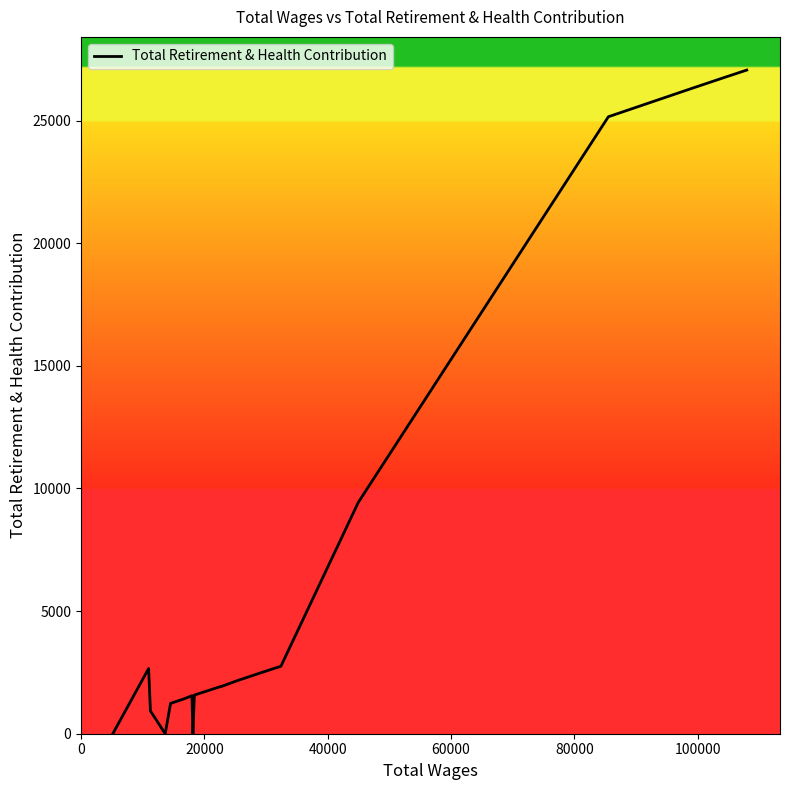

What is the greatest value displayed?

27059